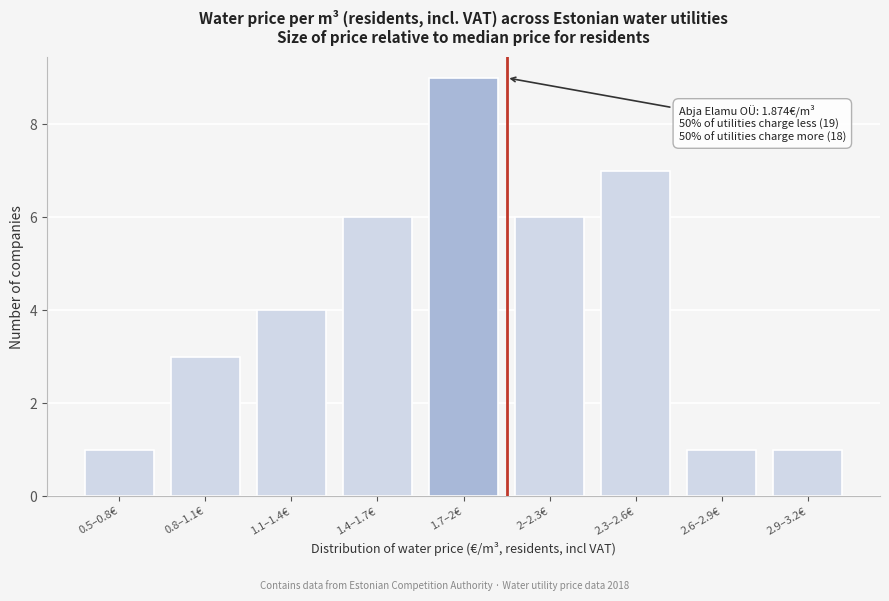

Reading right to left, what are all the values shown in this chart?

2.9–3.2€=1	2.6–2.9€=1	2.3–2.6€=7	2–2.3€=6	1.7–2€=9	1.4–1.7€=6	1.1–1.4€=4	0.8–1.1€=3	0.5–0.8€=1